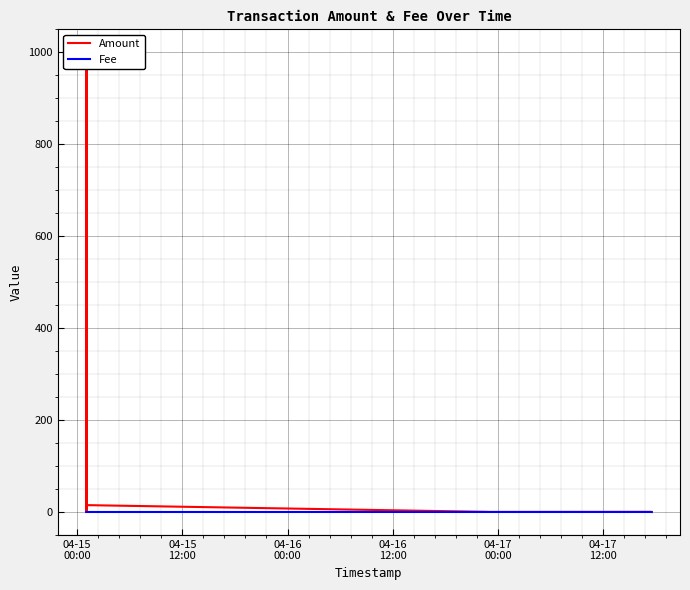

Which series has the largest total across all categories?

Amount